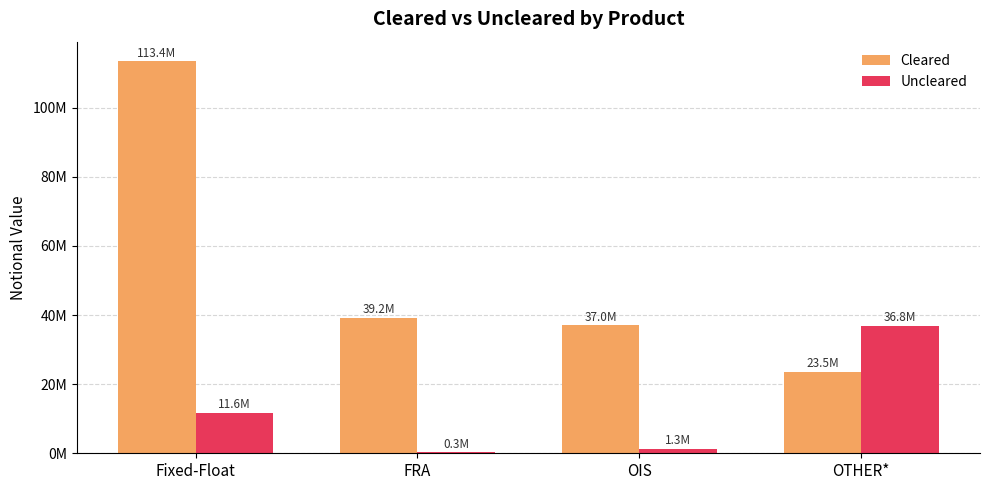

Are the bars horizontal?

No